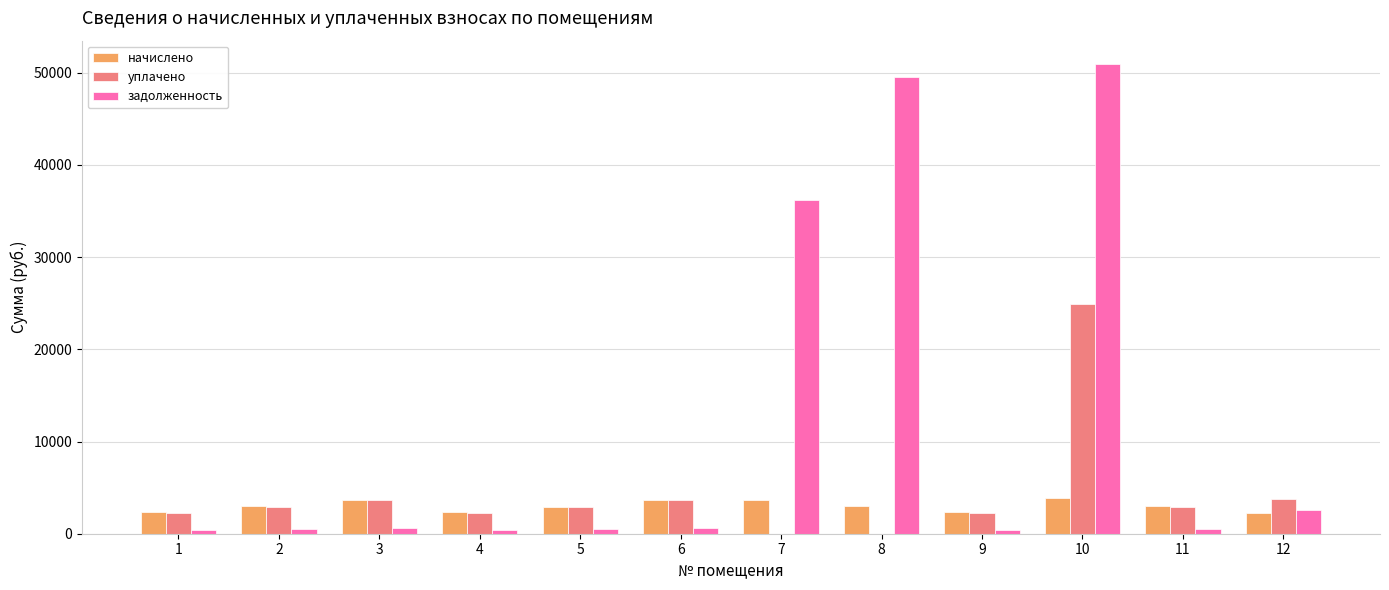

Is it true that задолженность equals 384.8 at 9?

True